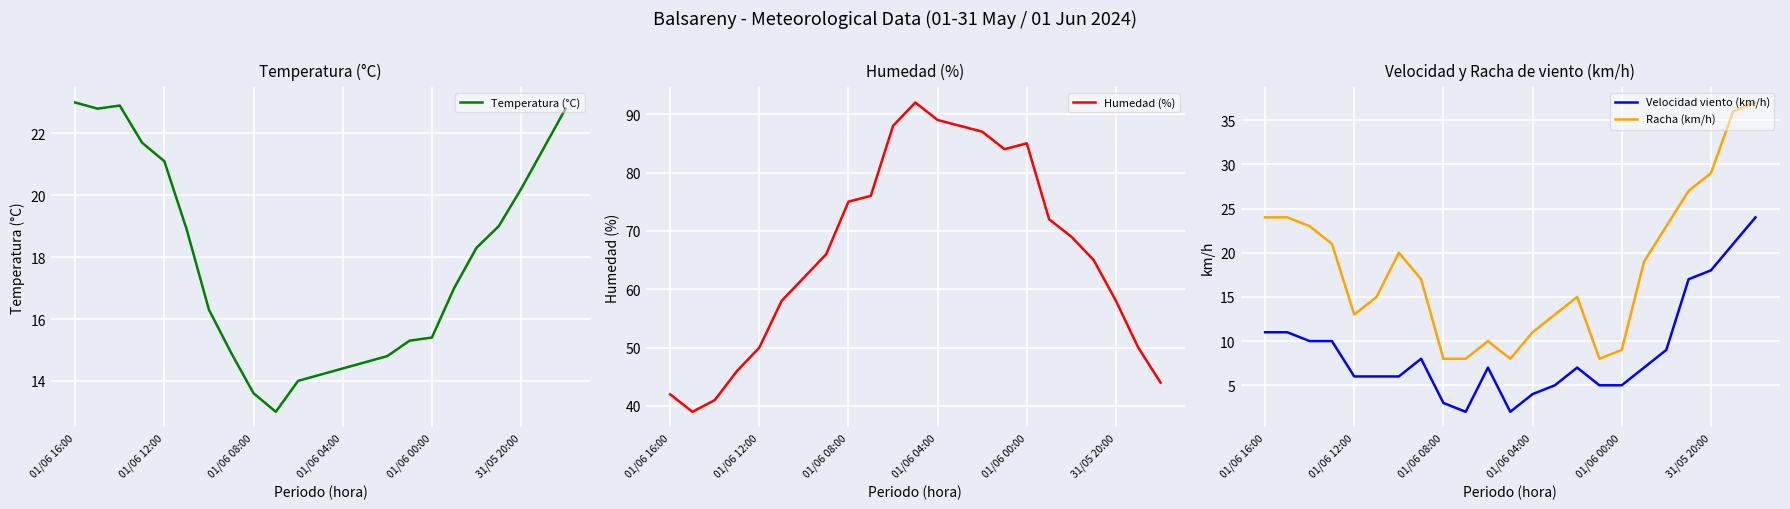

Which series has the largest range (max minus min)?

Humedad (%)